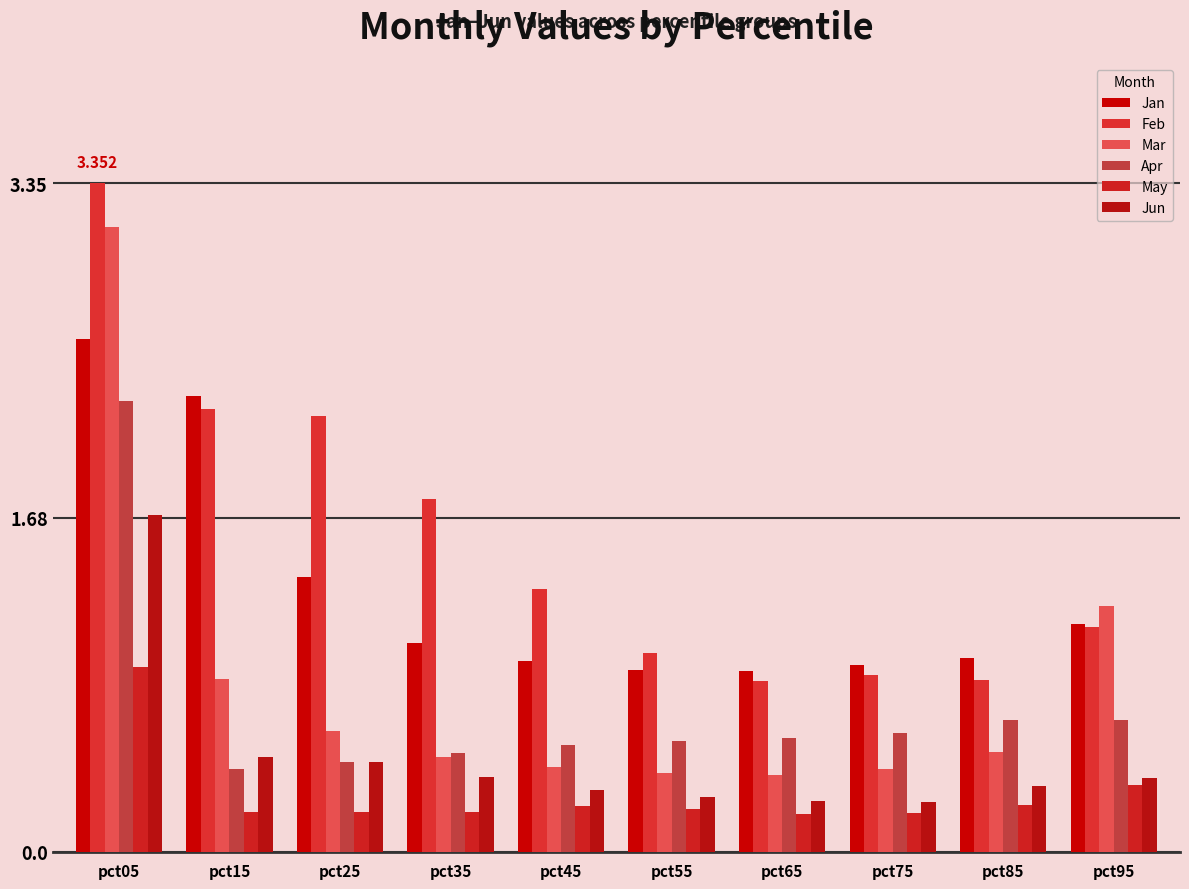

What is the average value of the Apr series?

0.7